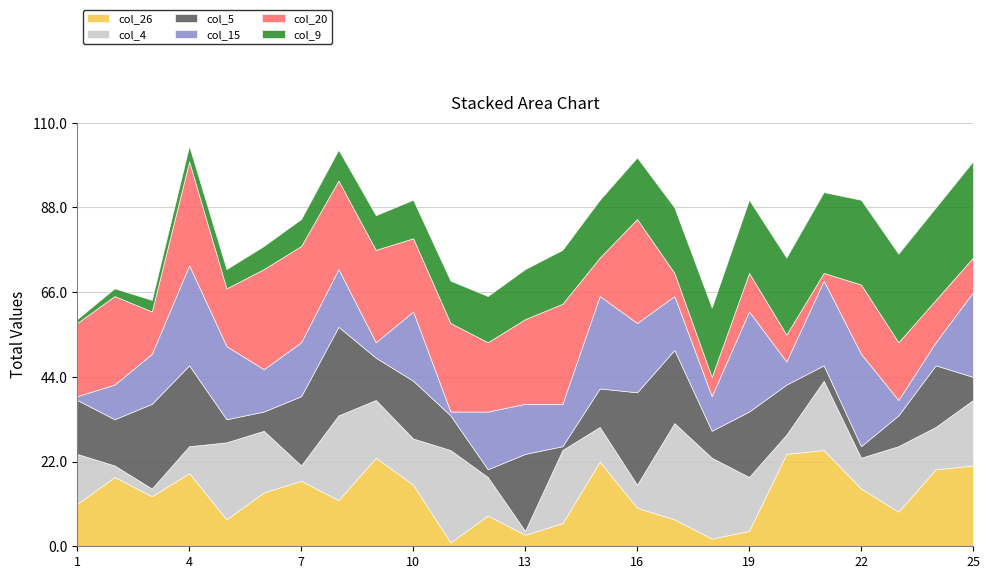

Between 4 and 14, which series saw the biggest shift?

col_5